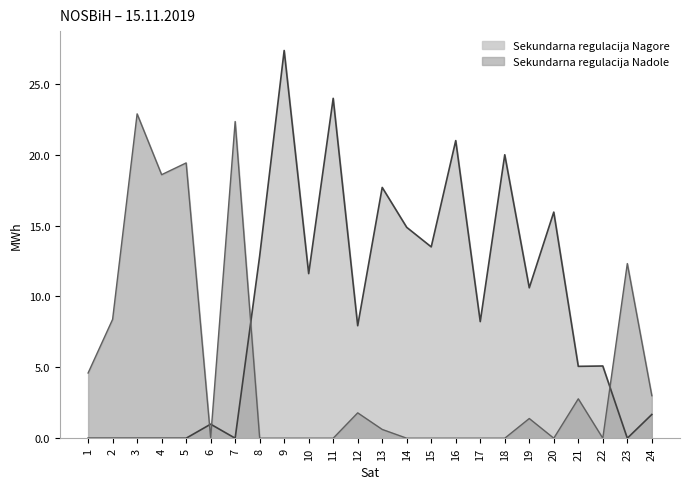

What is the difference between the maximum and minimum values in the Sekundarna regulacija Nadole series?

22.9